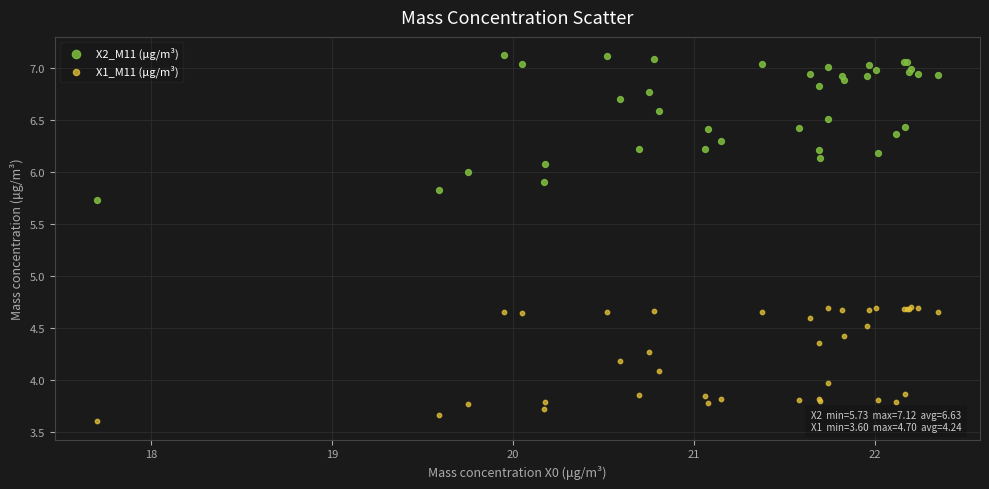

Which series has the widest spread of Y values?

X2_M11 (μg/m³)